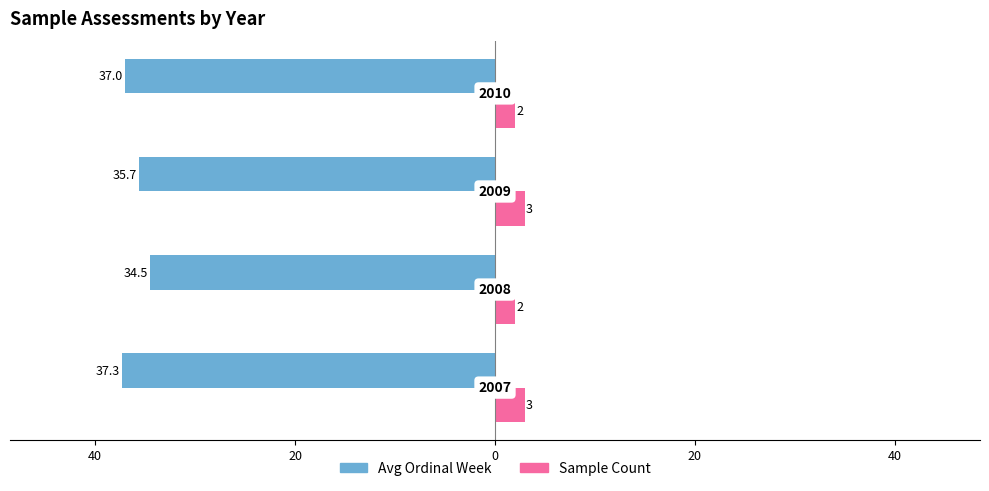

What are all the series names shown in the legend?

Avg Ordinal Week, Sample Count